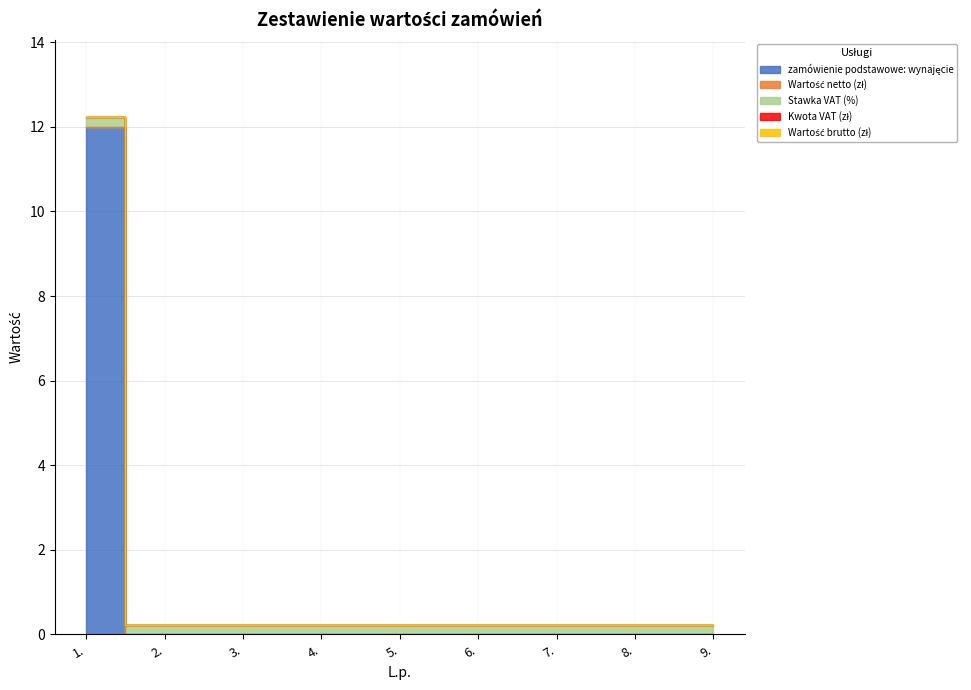

What is the total value across all series at 9.?

0.2